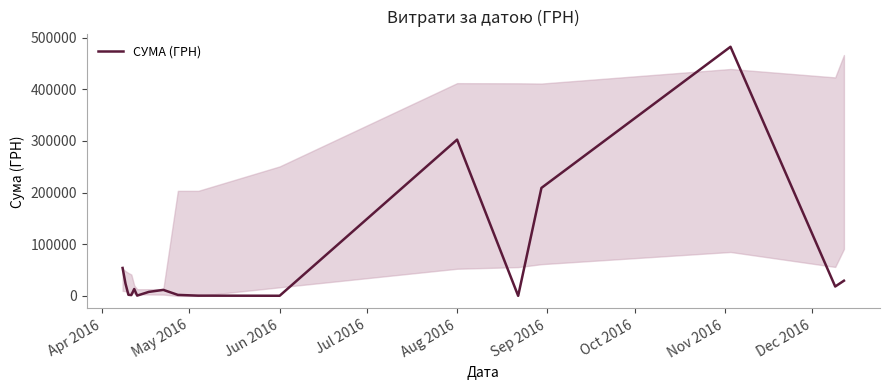

How many lines are shown in the chart?

1